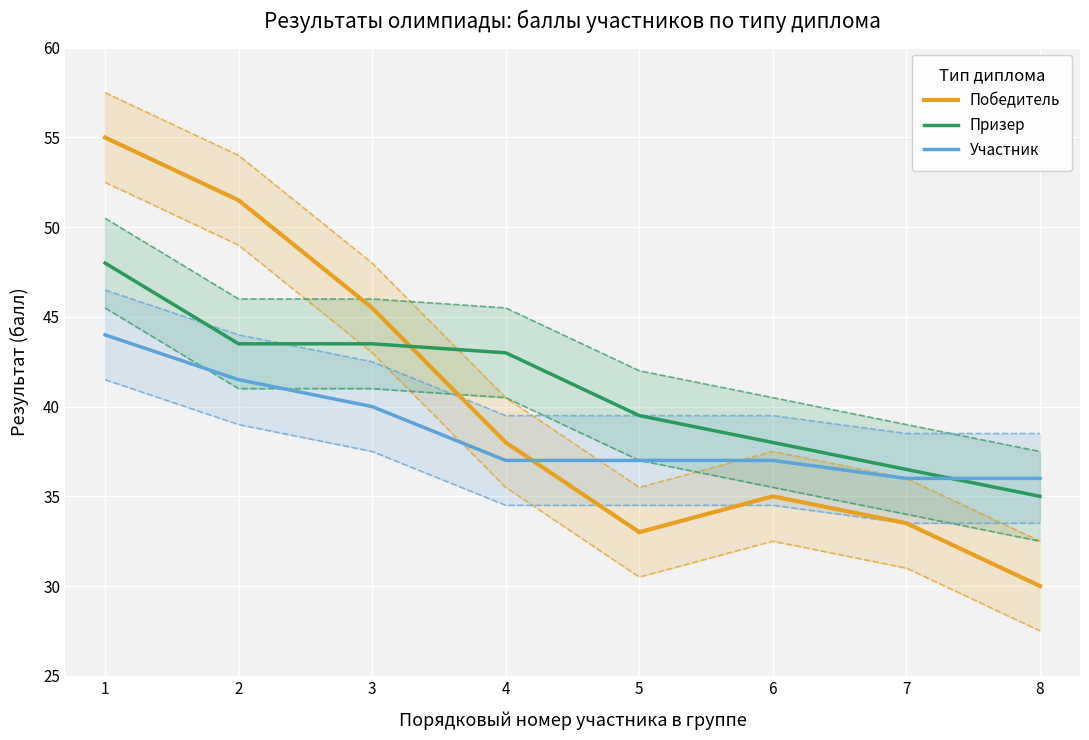

After their last crossing, which series has the higher values: Призер or Победитель?

Призер